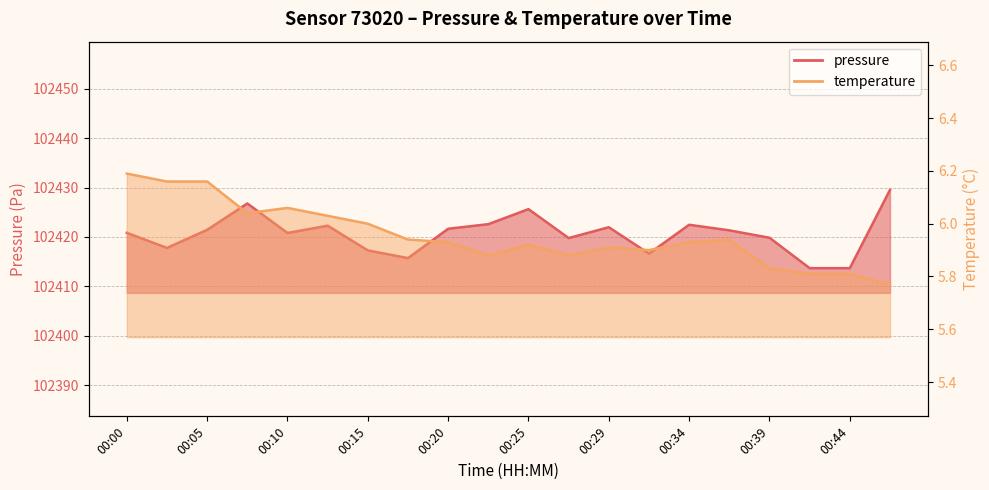

What is the value of the temperature point at the 13th from the left?

5.9